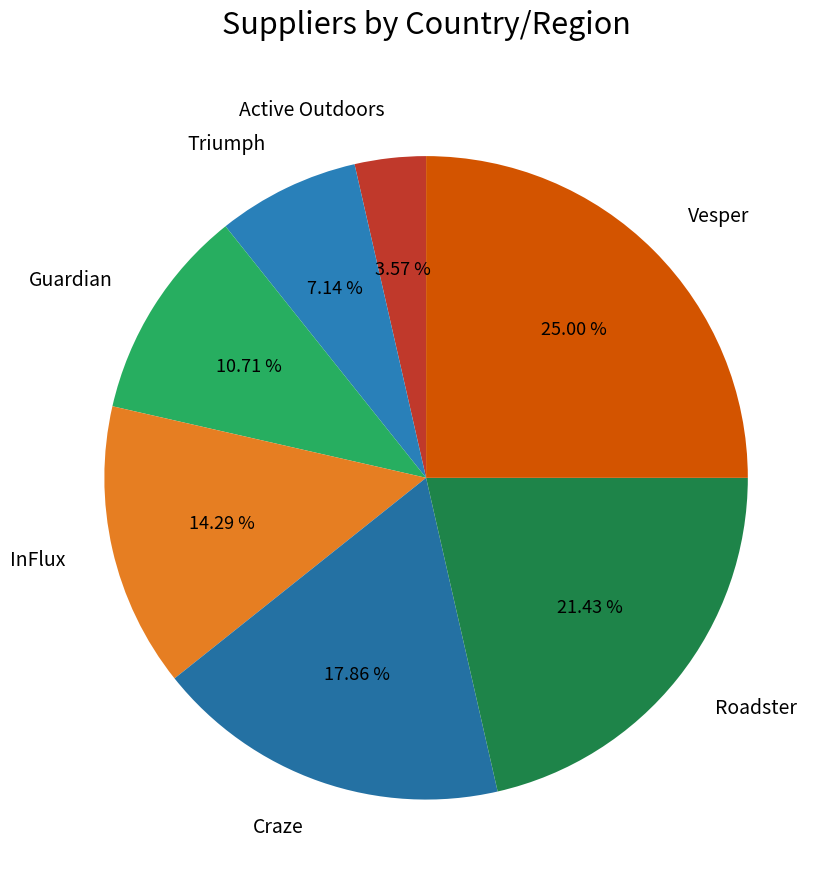

To the nearest percent, what is the average slice percentage?

14%